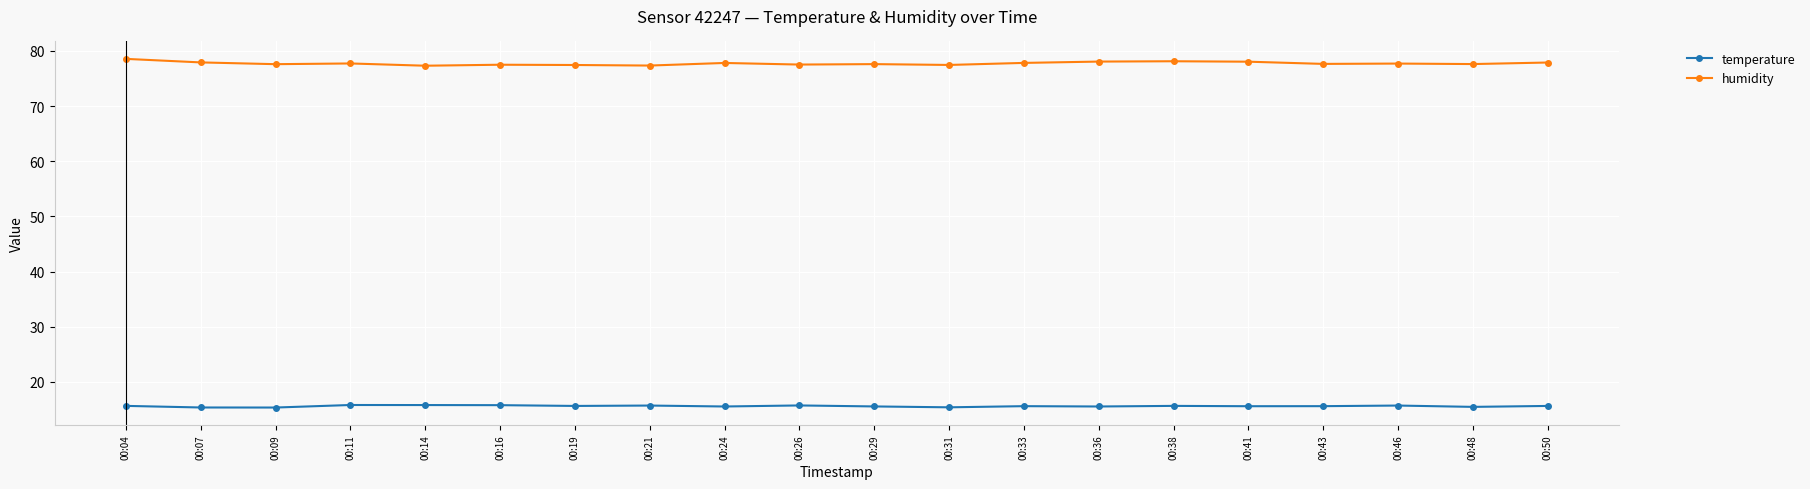

Rank the series by their maximum value, from lowest to highest.

temperature, humidity